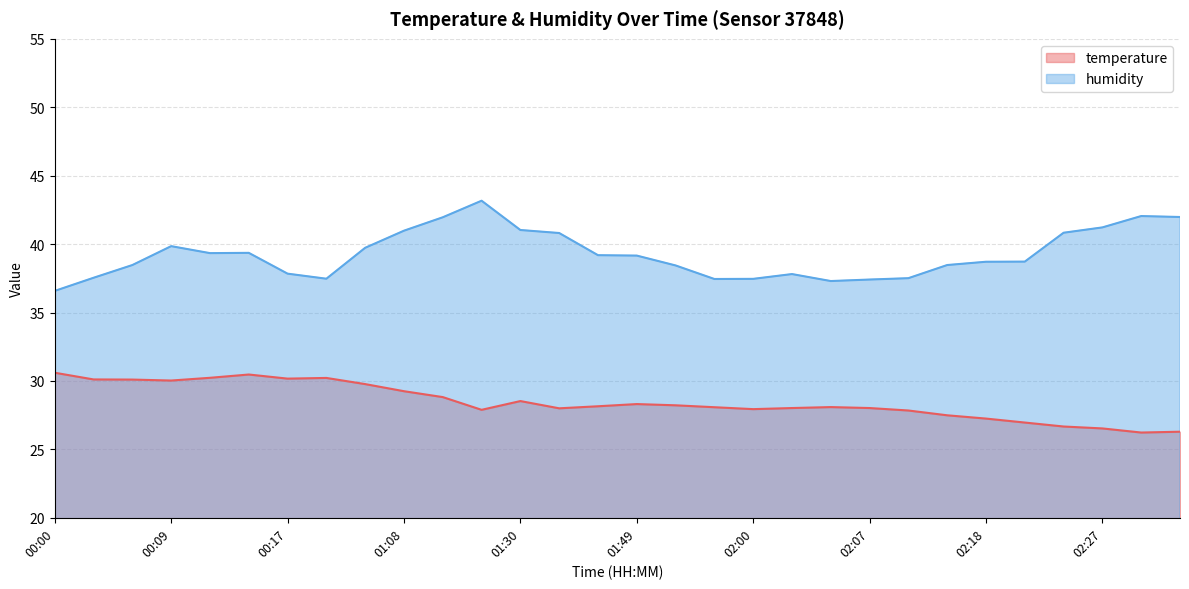

How many lines are shown in the chart?

2